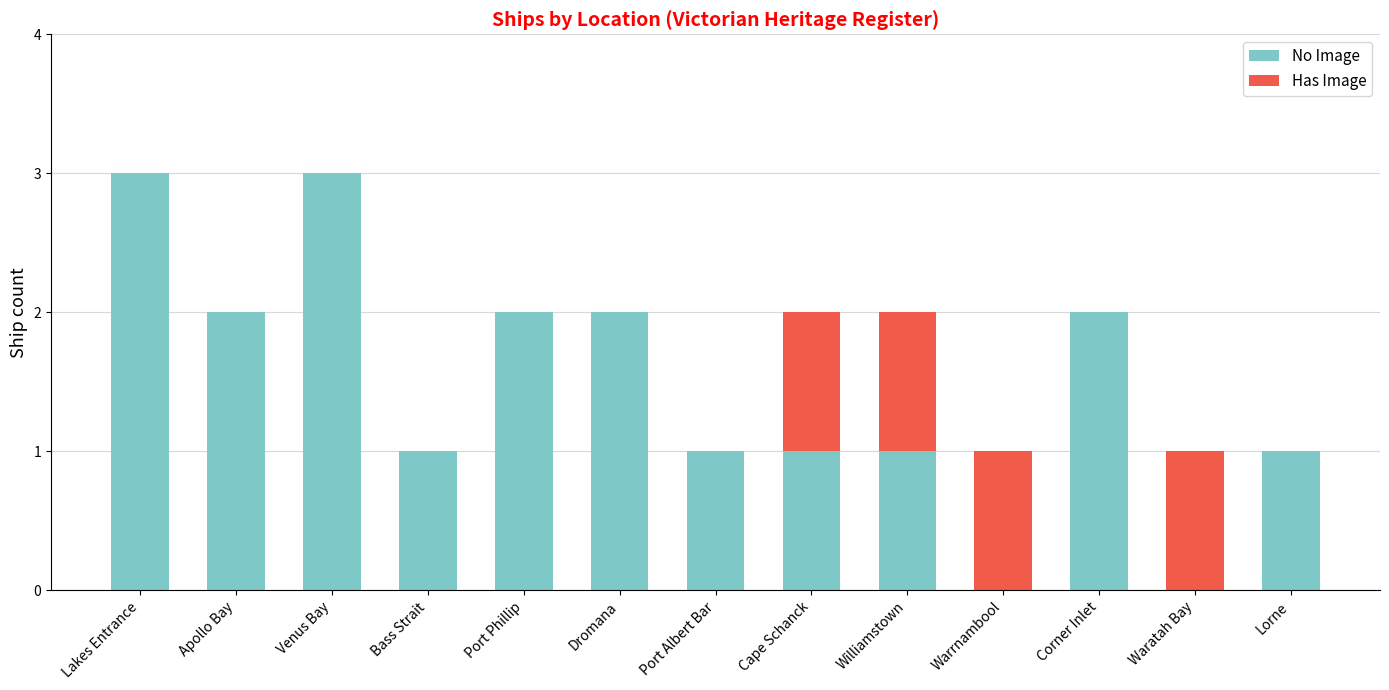

What is the highest value of the No Image series?

3